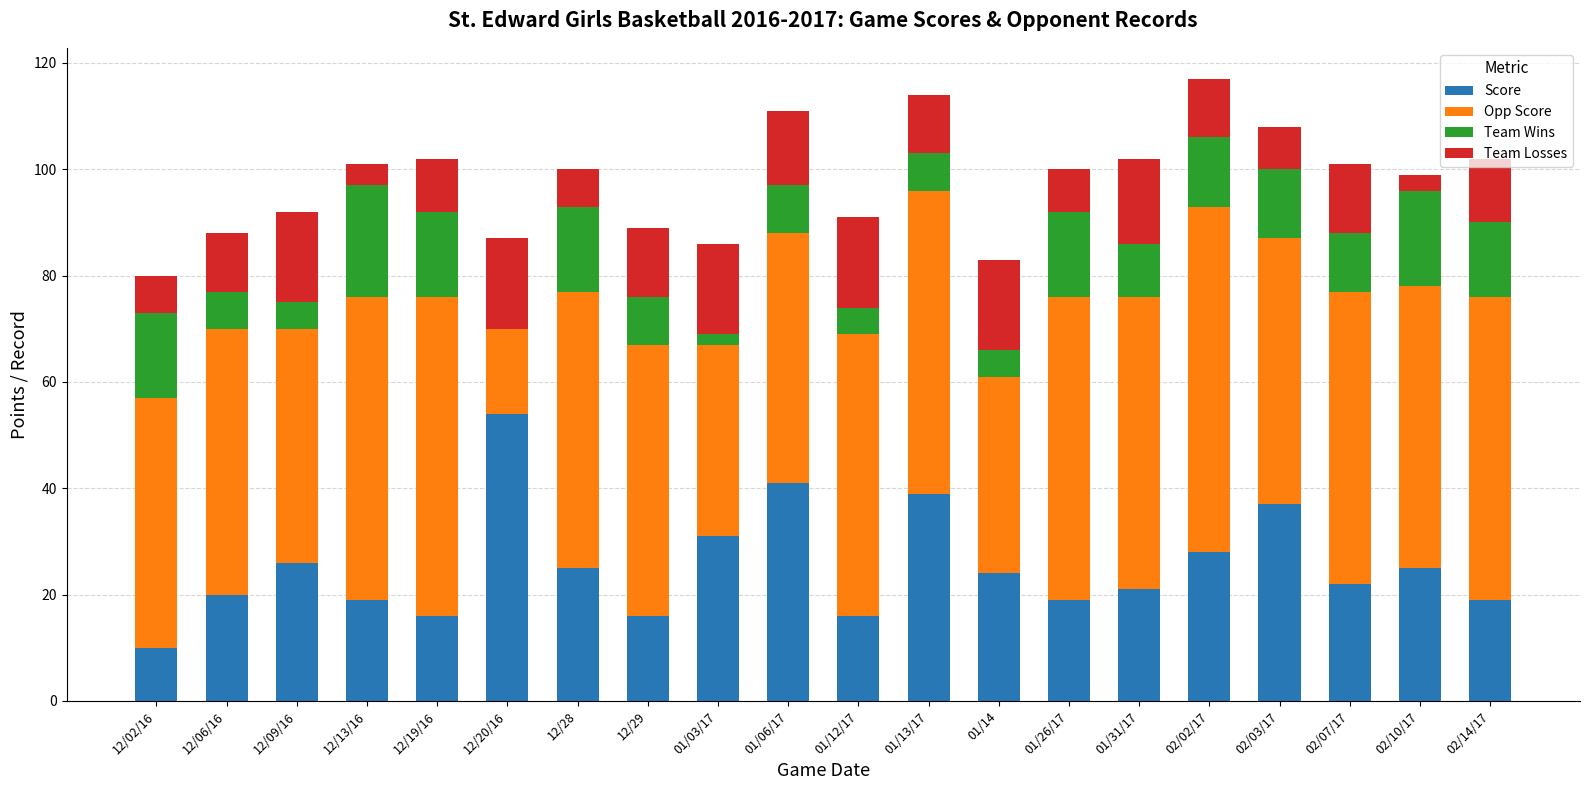

The value of Score at 12/06/16 is 26. True or false?

False